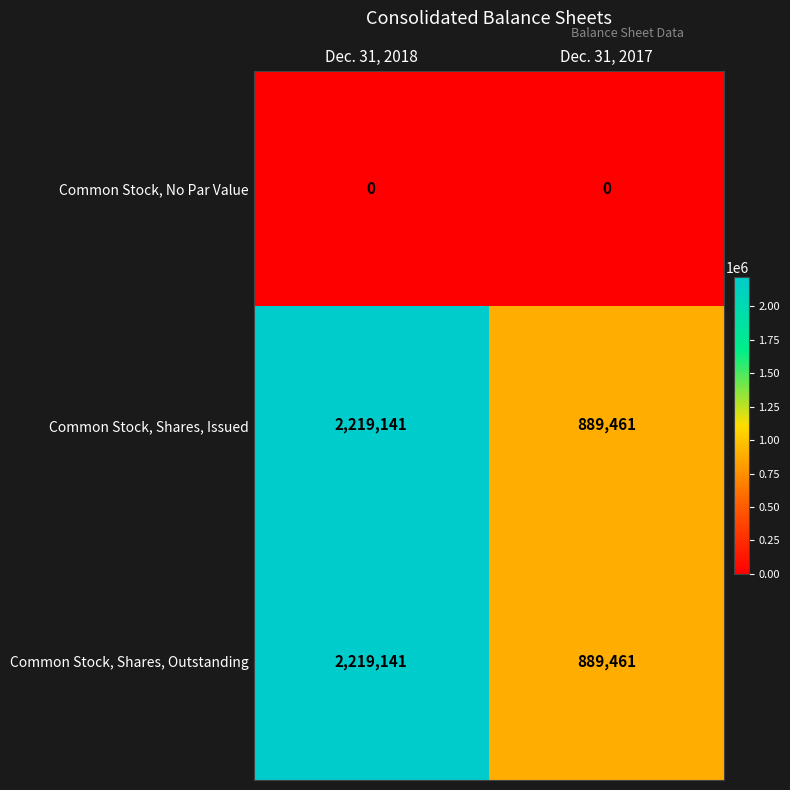

What is the spread (max minus min) of values at Dec. 31, 2018?

2219141